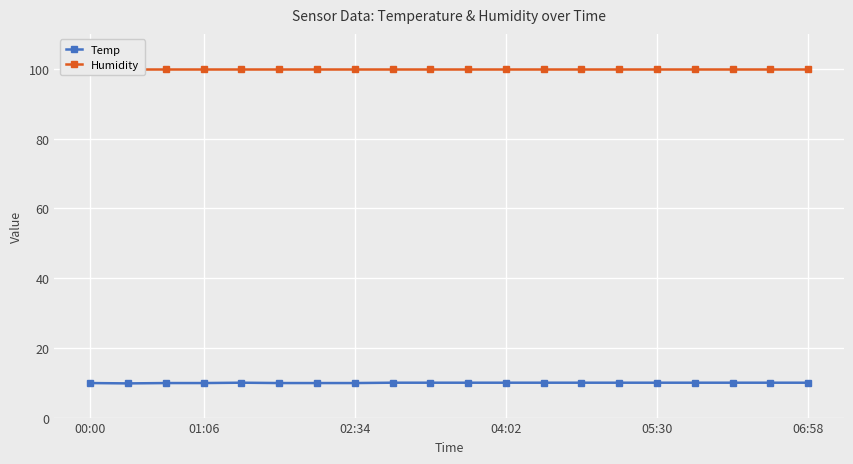

True or false: Temp and Humidity cross at least once.

False